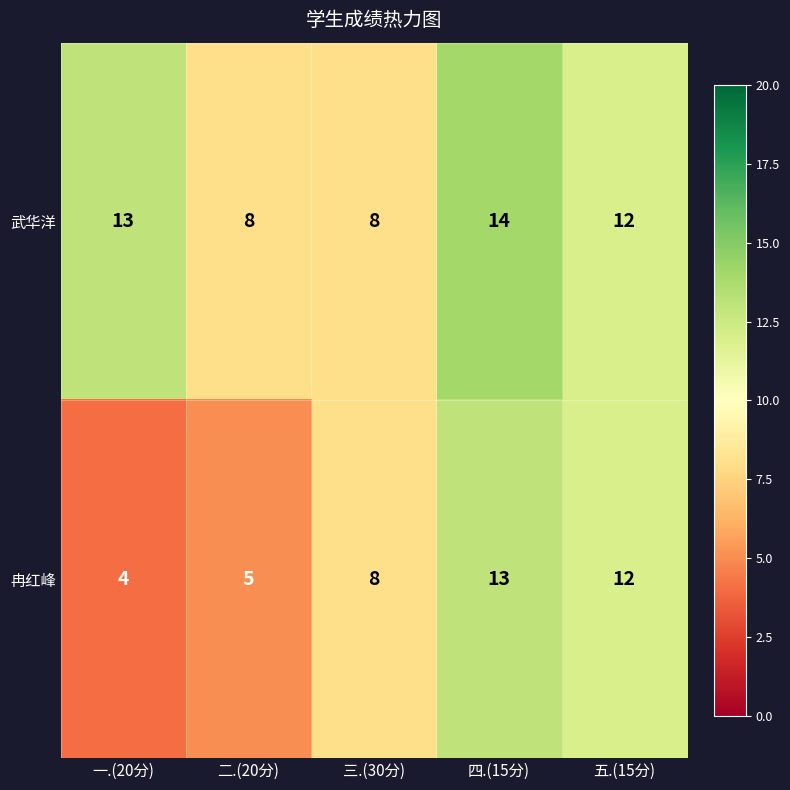

At which label is 冉红峰 closest to 8?

三.(30分)